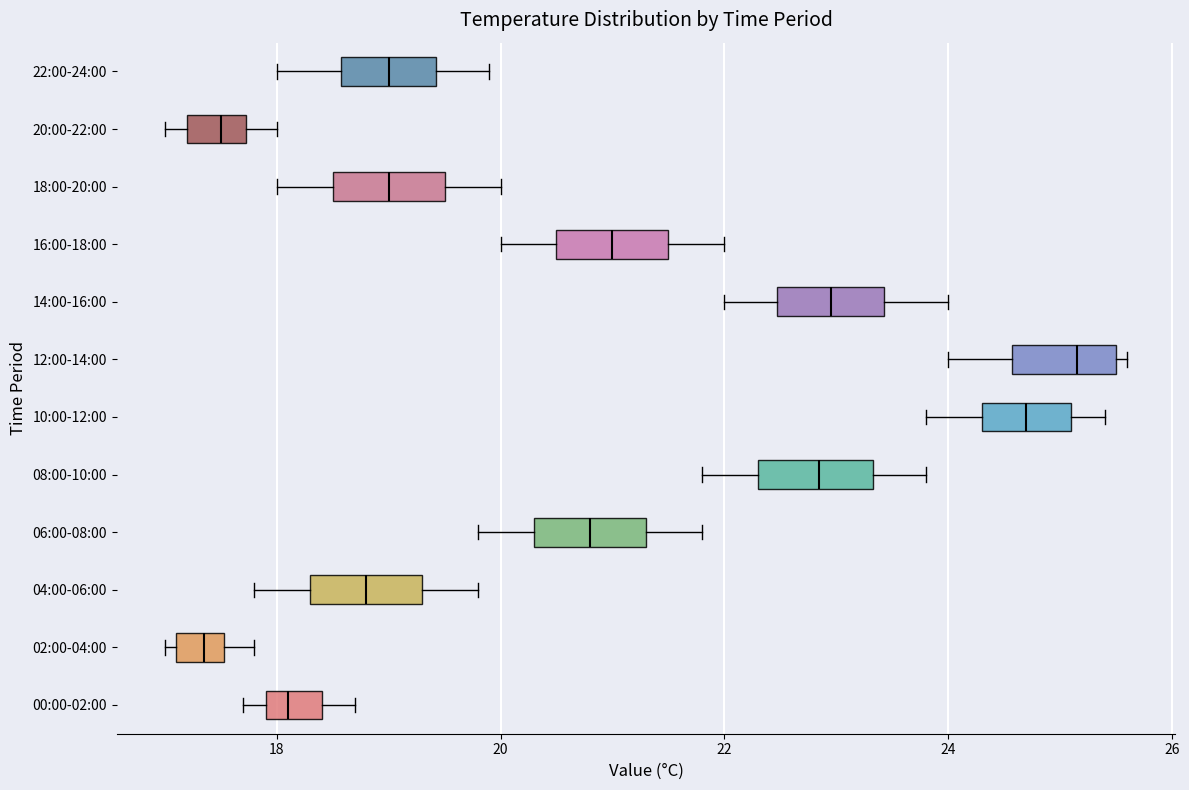

Reading bottom to top, transcribe this box plot: for each box, give where its median line is, the range the box spans, and where its two whiskers end, as read against the x-axis. The values are not printed on the chart, so give them approximately, as read against the axis.

00:00-02:00: median 18.2, box 18.0 to 18.4, whiskers 17.8 to 18.8
02:00-04:00: median 17.4, box 17.2 to 17.6, whiskers 17.0 to 17.8
04:00-06:00: median 18.8, box 18.4 to 19.4, whiskers 17.8 to 19.8
06:00-08:00: median 20.8, box 20.4 to 21.4, whiskers 19.8 to 21.8
08:00-10:00: median 22.8, box 22.4 to 23.4, whiskers 21.8 to 23.8
10:00-12:00: median 24.8, box 24.4 to 25.2, whiskers 23.8 to 25.4
12:00-14:00: median 25.2, box 24.6 to 25.6, whiskers 24.0 to 25.6 (just right of the box's right edge)
14:00-16:00: median 23.0, box 22.4 to 23.4, whiskers 22.0 to 24.0
16:00-18:00: median 21.0, box 20.6 to 21.6, whiskers 20.0 to 22.0
18:00-20:00: median 19.0, box 18.6 to 19.6, whiskers 18.0 to 20.0
20:00-22:00: median 17.6, box 17.2 to 17.8, whiskers 17.0 to 18.0
22:00-24:00: median 19.0, box 18.6 to 19.4, whiskers 18.0 to 20.0